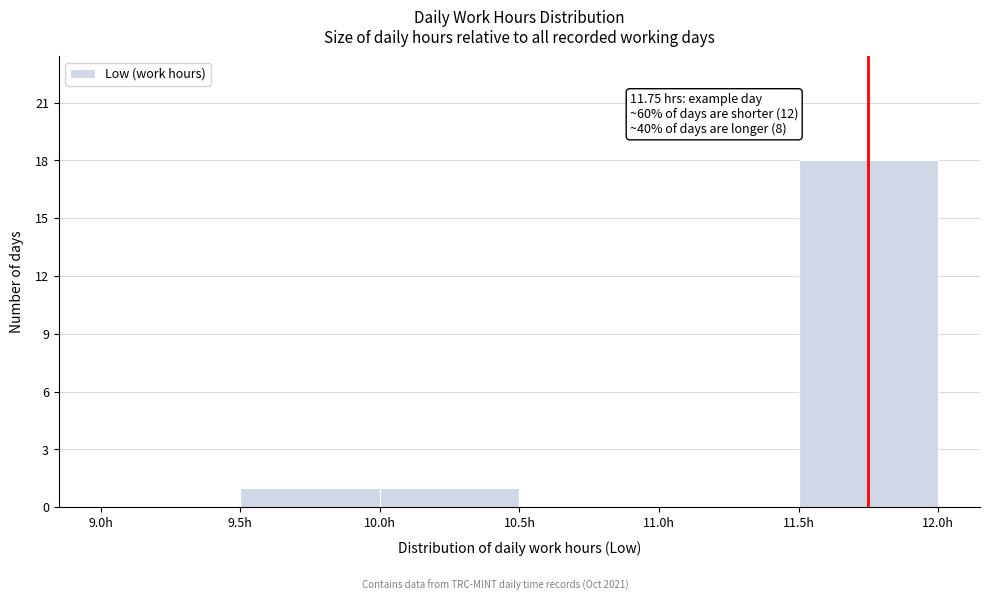

Which range on the x-axis has the tallest bar?

11.5 to 12.0